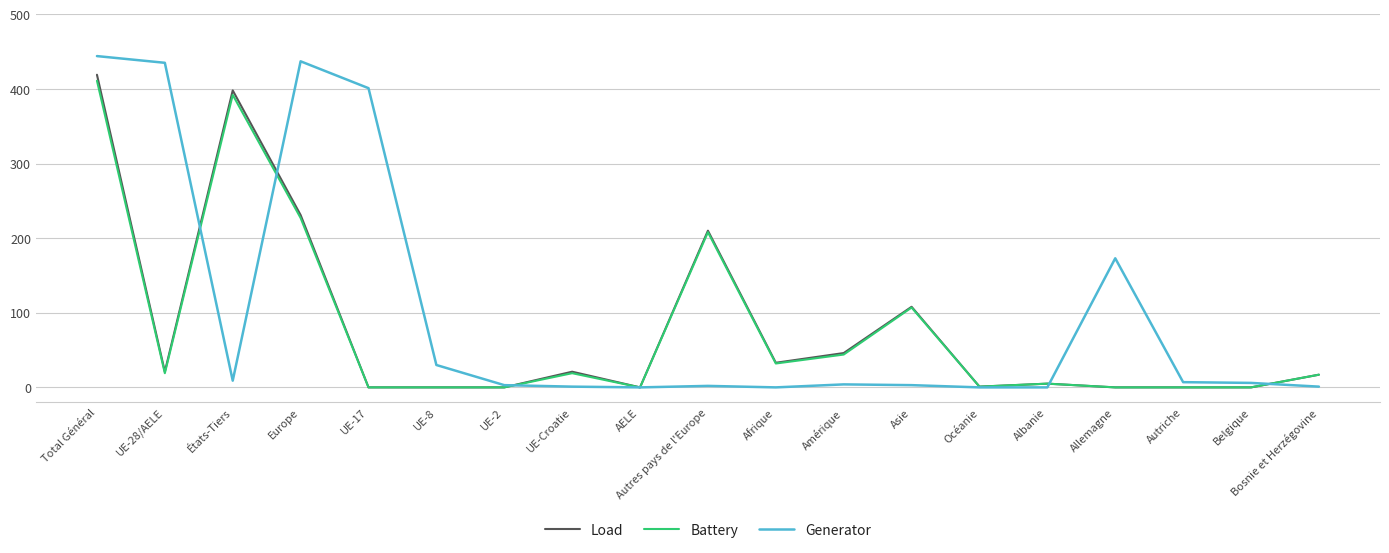

What is the maximum value shown in the chart?

444